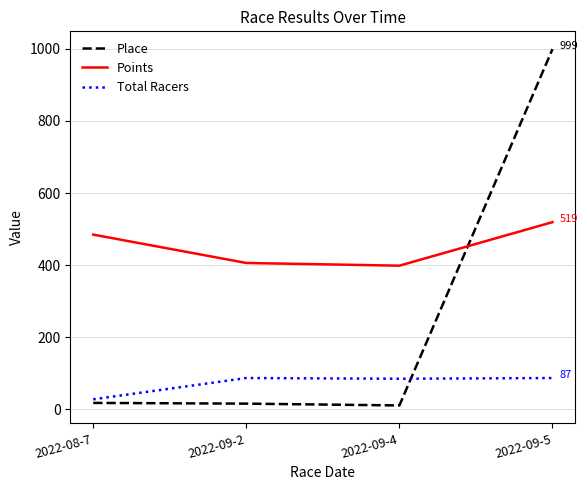

How many lines are shown in the chart?

3